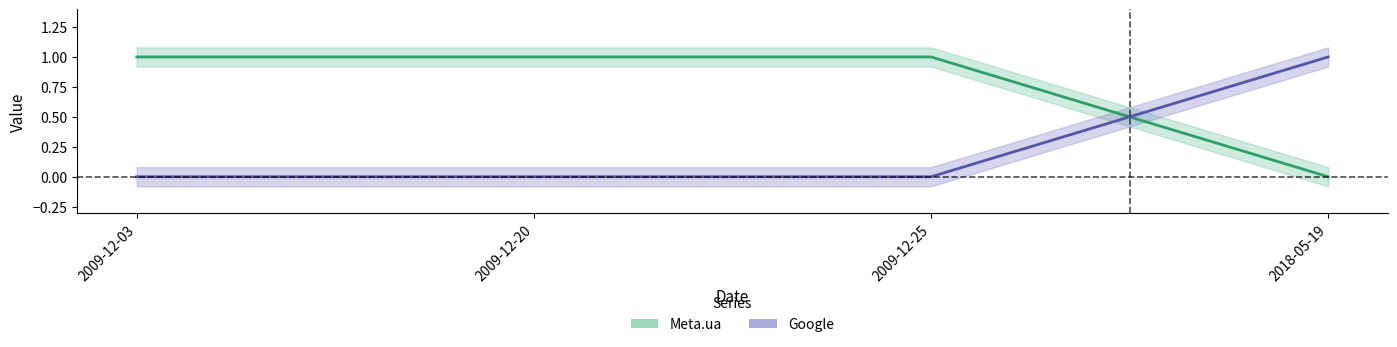

What is the sum of all Meta.ua values?

3